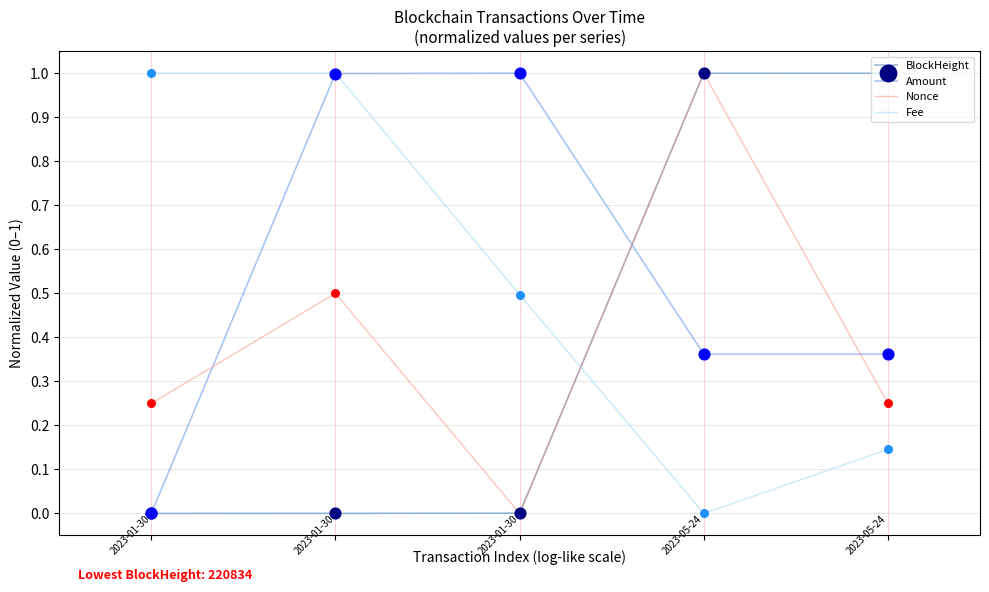

What is the maximum value shown in the chart?

1.0